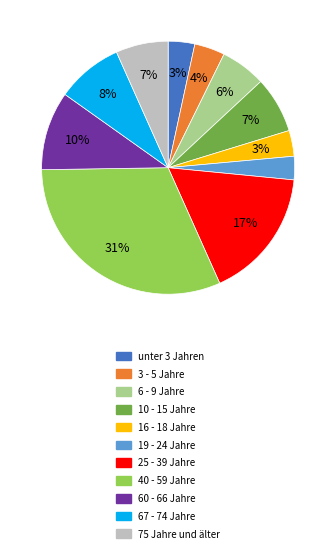

Is 40 - 59 Jahre the majority of the pie?

No